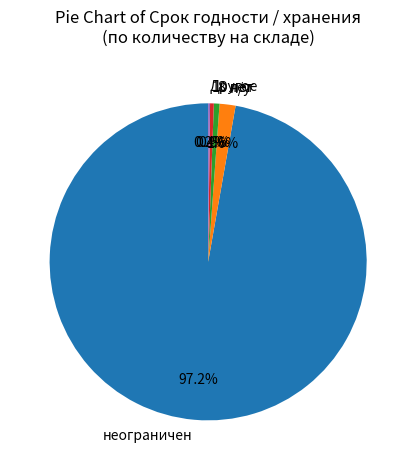

Which category accounts for the majority?

неограничен